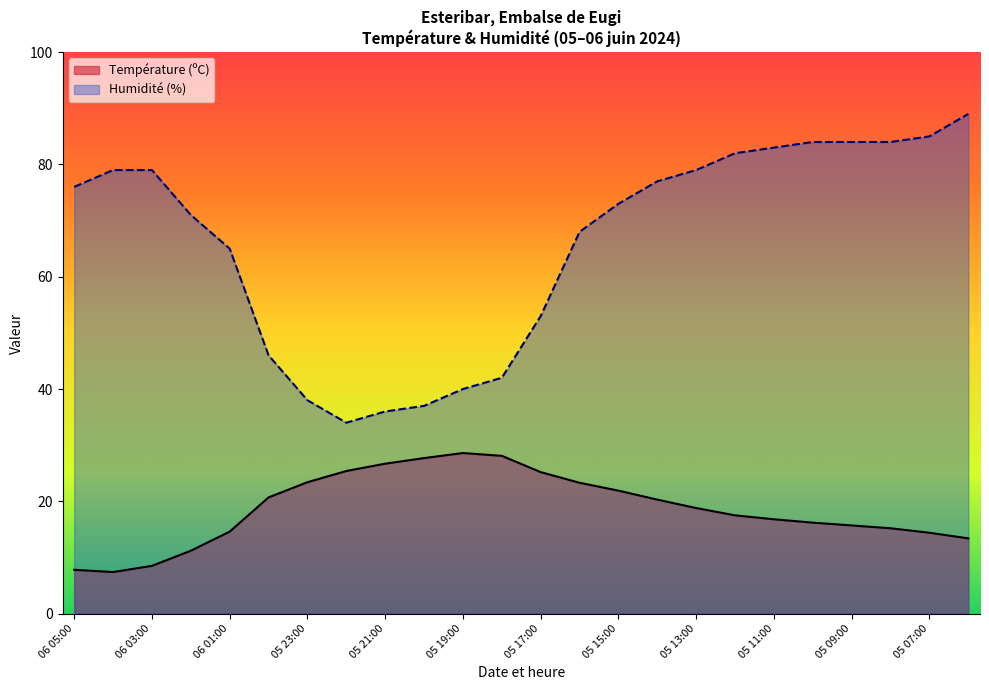

Rank the series by their average value, from lowest to highest.

Température (ºC), Humidité (%)